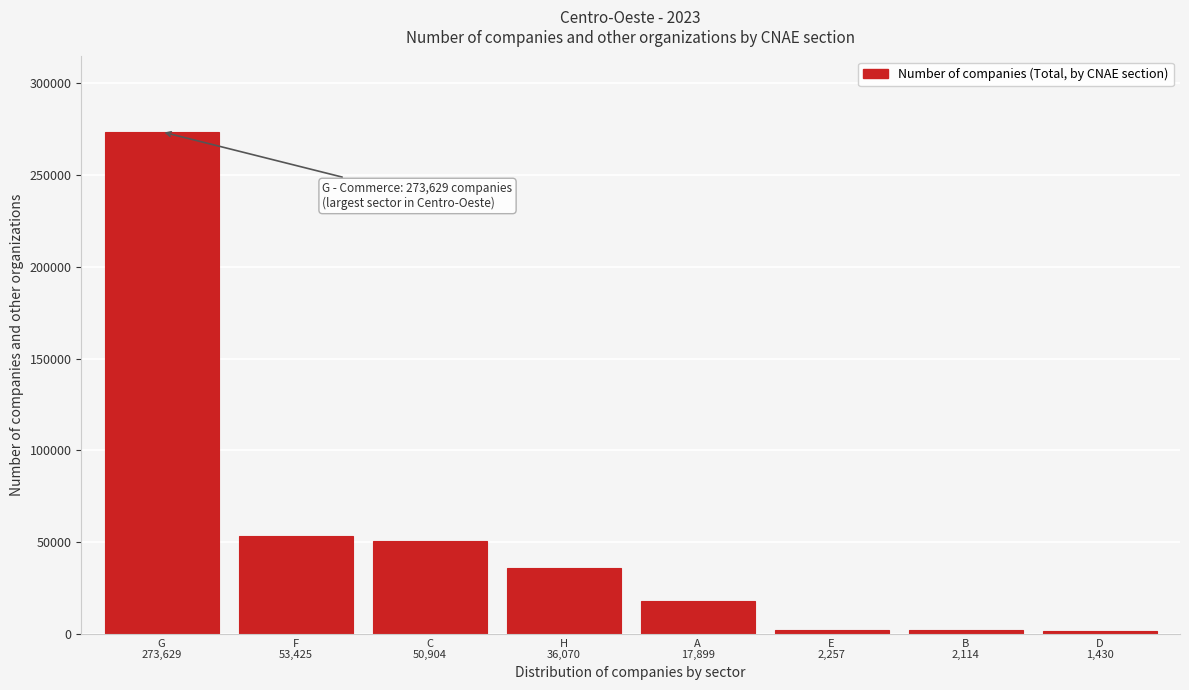

What is the difference between the maximum and minimum values?

272199